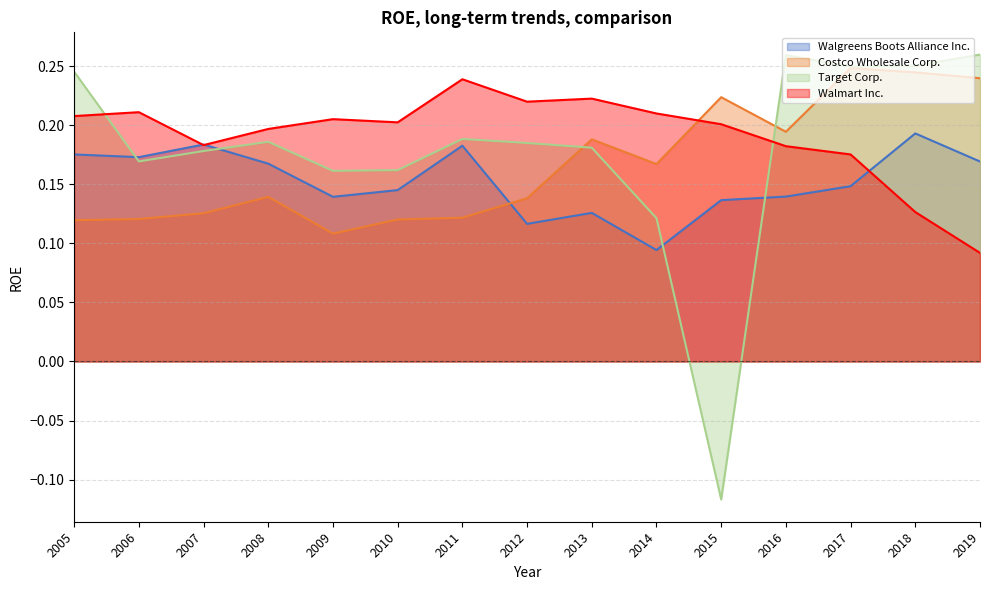

The Costco Wholesale Corp. series shows 0.1 at 2009. True or false?

False